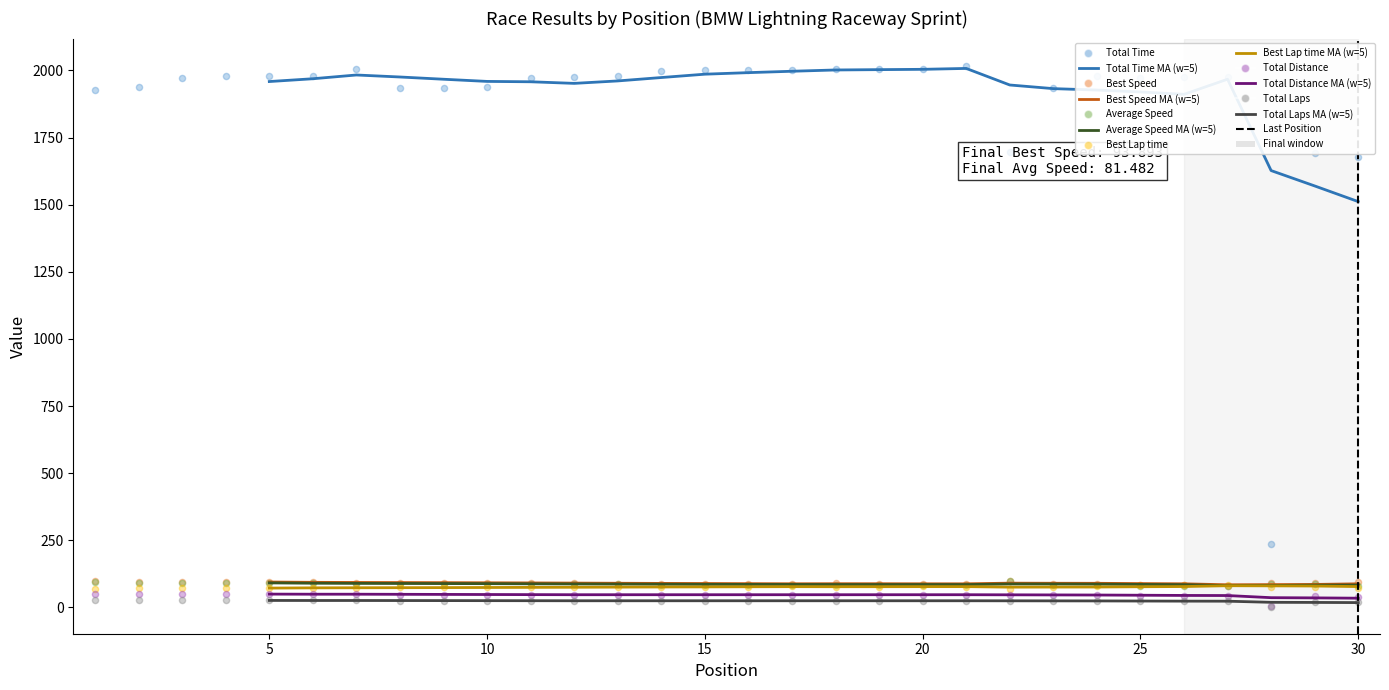

What is the total value across all series at 27?

2287.4